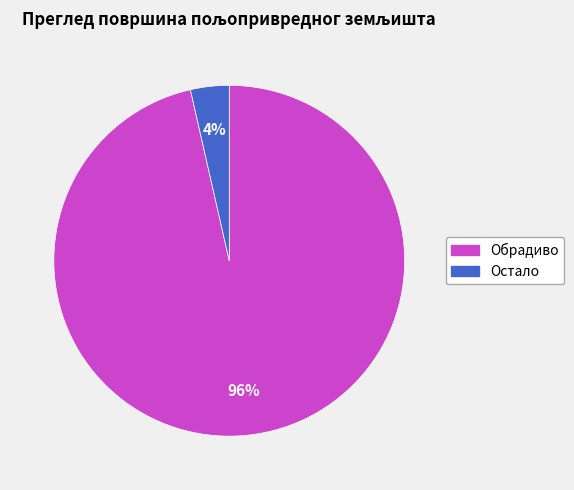

Is there any slice that represents more than half of the pie?

Yes